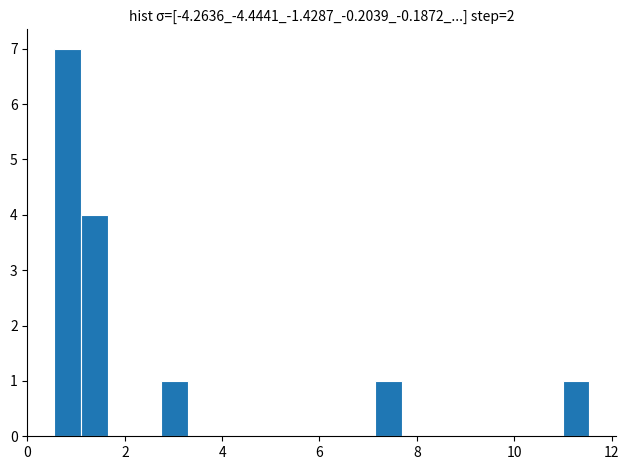

Around what value on the x-axis is the tallest bar? Give the approximate position of its centre, as read against the axis.

0.8